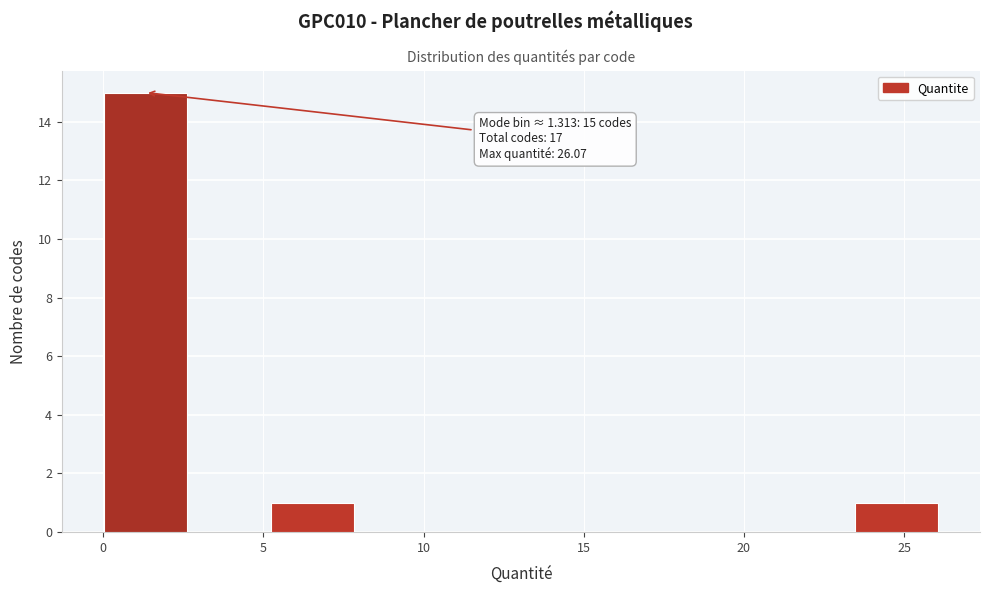

Which range on the x-axis has the tallest bar?

0.0 to 2.5